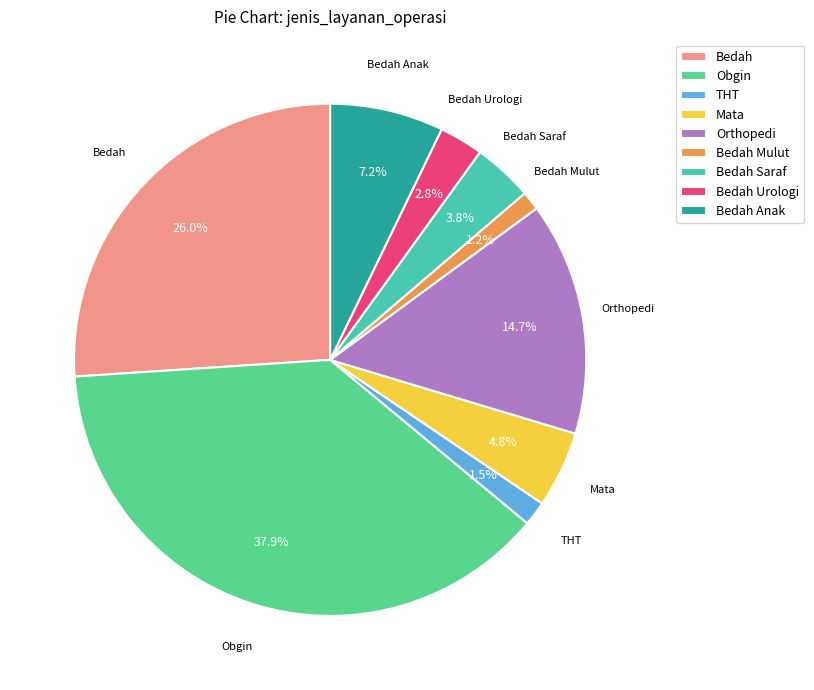

What is the largest slice in the pie chart?

Obgin